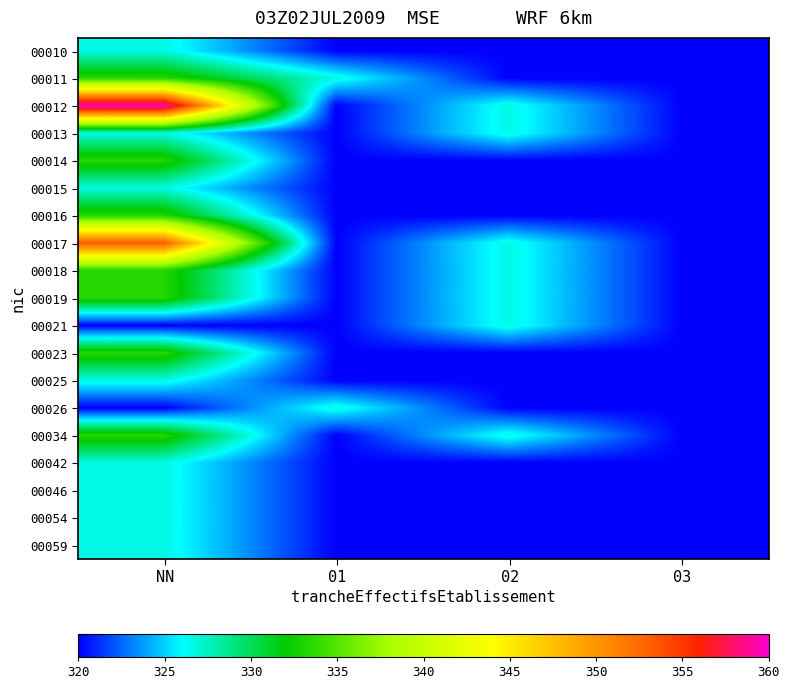

What is the total value across all series at 02?

6126.7